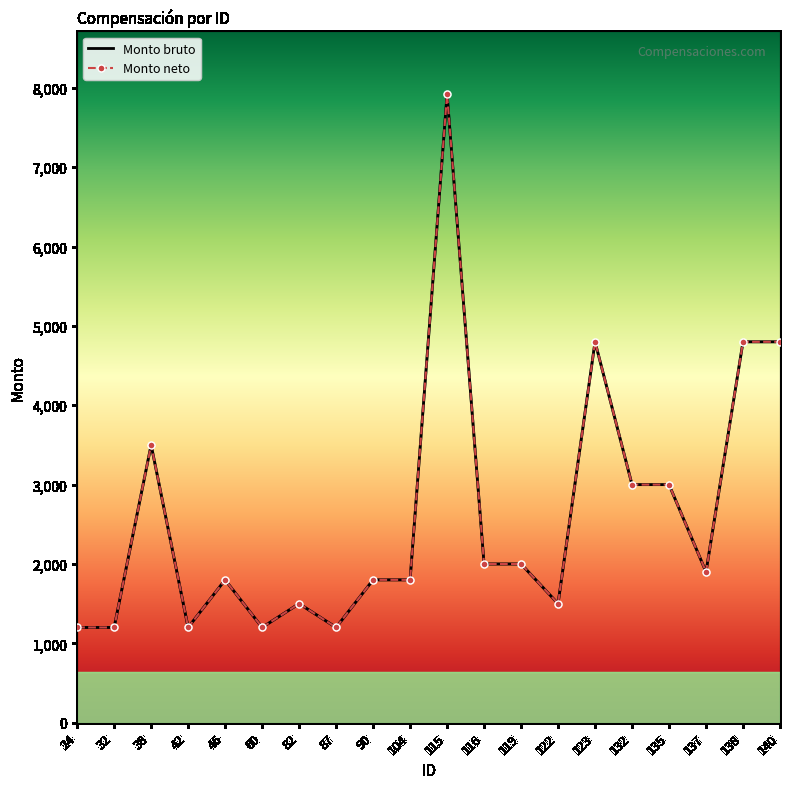

True or false: Monto bruto and Monto neto cross at least once.

False